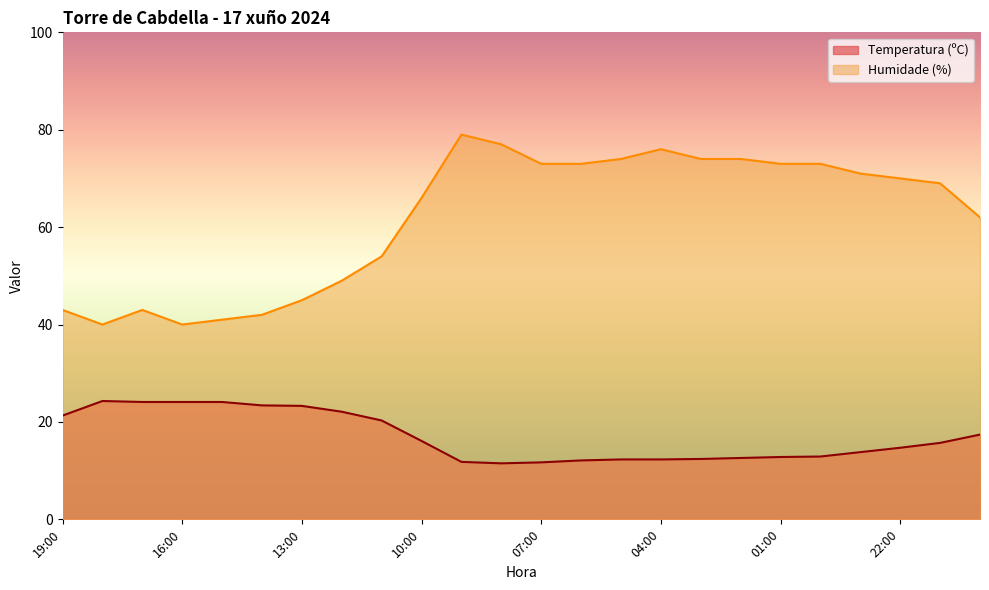

What is the greatest value displayed?

79.0